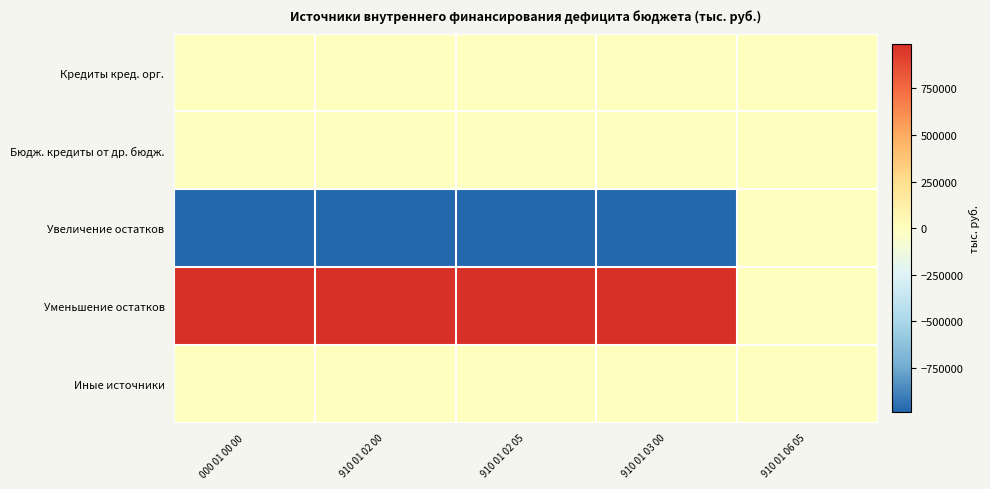

Which series has the largest total across all categories?

Уменьшение остатков